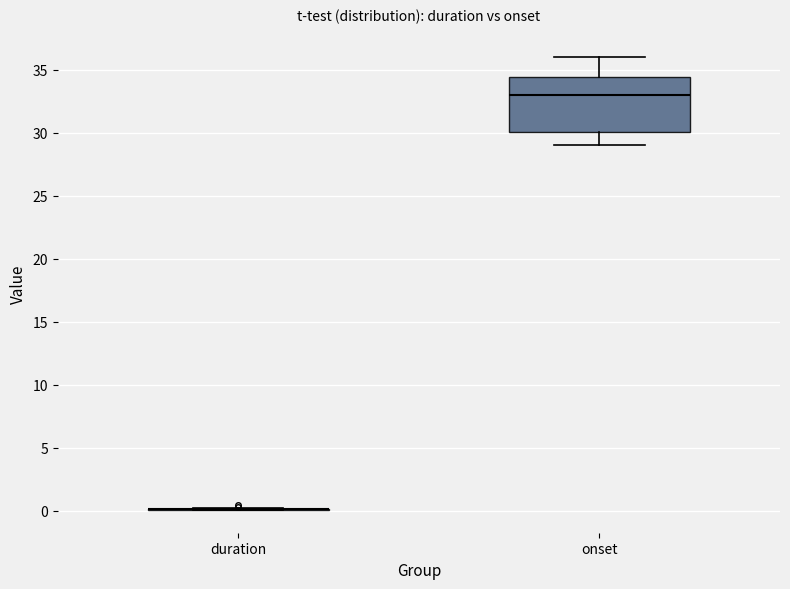

Which box is the tallest, from its lower edge to its upper edge?

onset